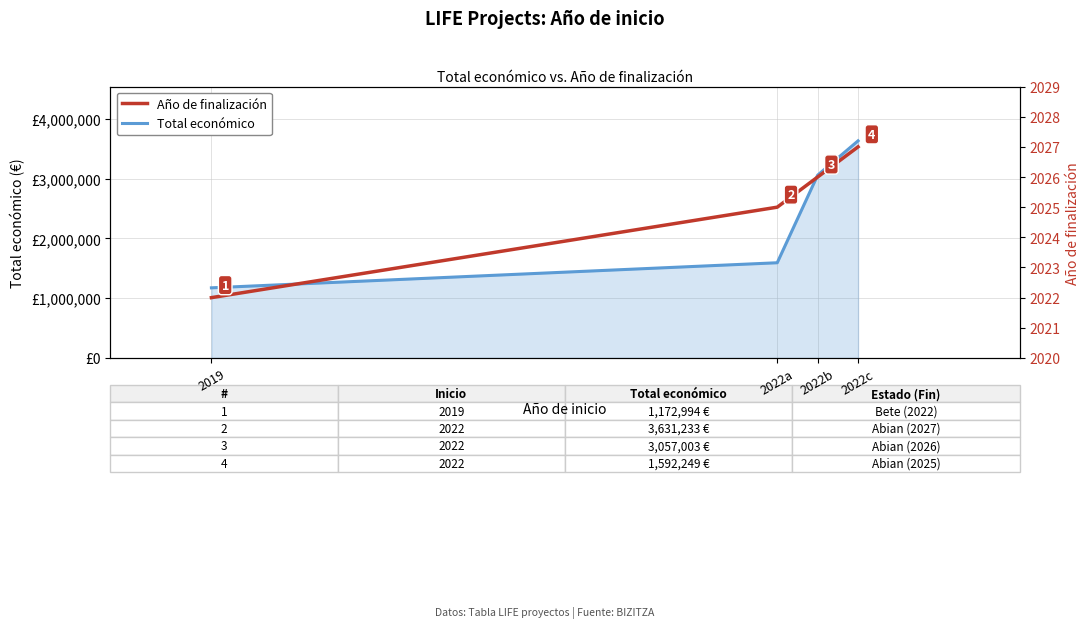

At how many categories does at least one series exceed 3167047?

1